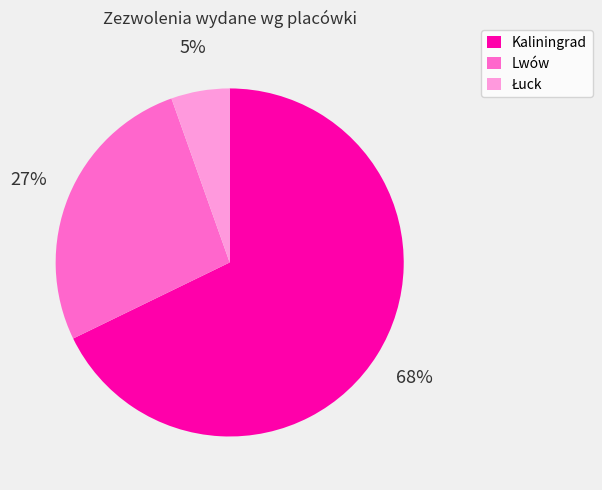

Which category accounts for the majority?

Kaliningrad